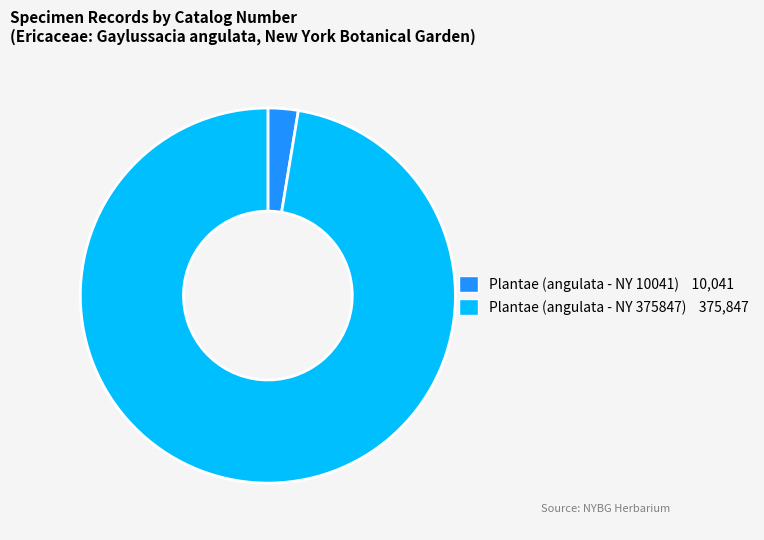

Which category has the smallest portion of the pie?

Plantae (angulata - NY 10041)